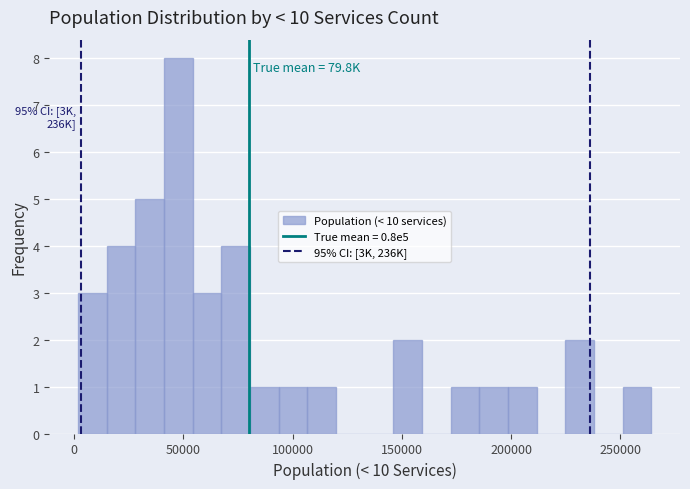

Around what value on the x-axis is the tallest bar? Give the approximate position of its centre, as read against the axis.

50000